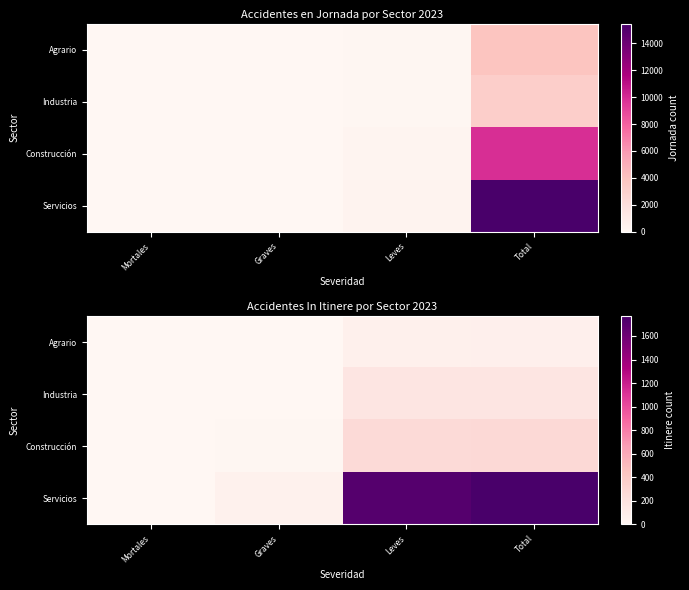

At which label does Agrario first exceed 65?

Total